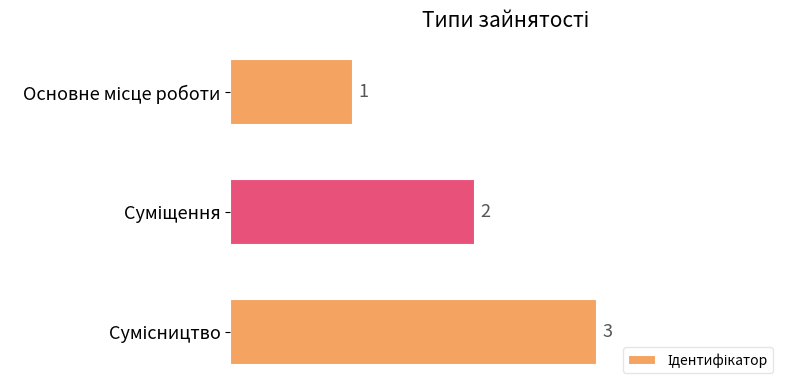

What is the greatest value displayed?

3